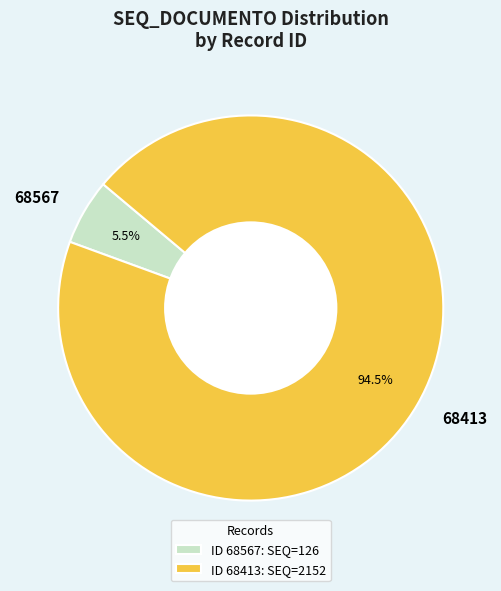

How many segments does this pie chart have?

2